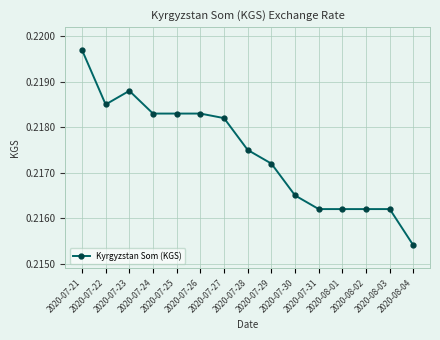

Count the values in the range 0 to 1.

15